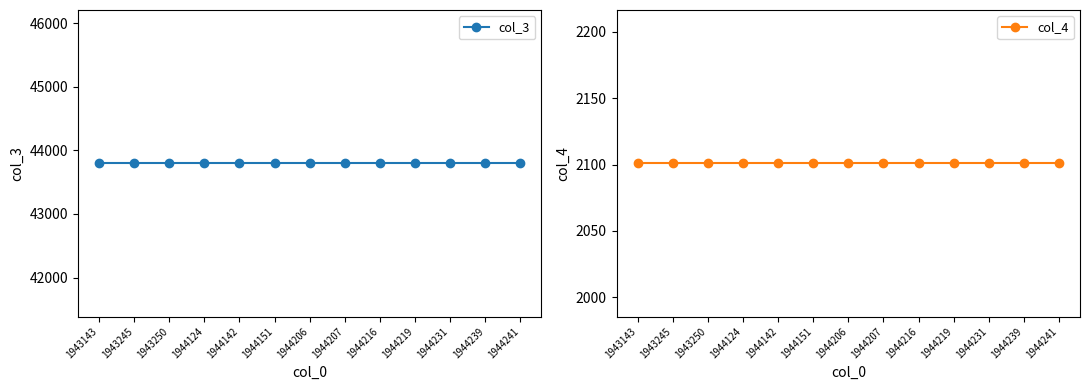

Reading right to left, extract all data points from this chart.

col_3: 1944241=43796	1944239=43796	1944231=43796	1944219=43796	1944216=43796	1944207=43796	1944206=43796	1944151=43796	1944142=43796	1944124=43796	1943250=43796	1943245=43796	1943143=43796
col_4: 1944241=2101	1944239=2101	1944231=2101	1944219=2101	1944216=2101	1944207=2101	1944206=2101	1944151=2101	1944142=2101	1944124=2101	1943250=2101	1943245=2101	1943143=2101